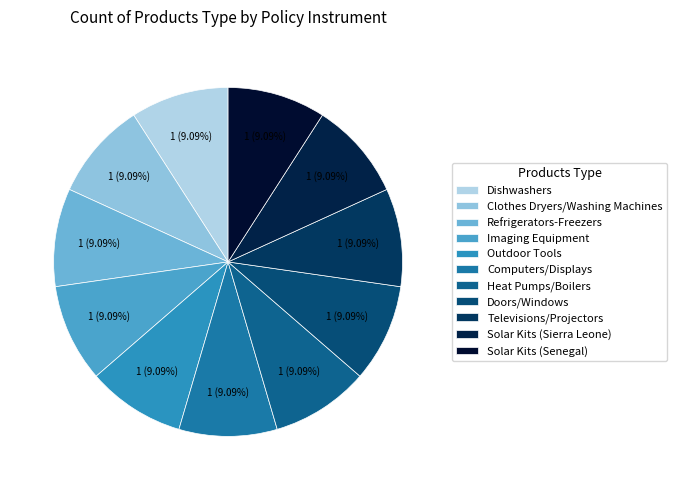

Count the number of slices in the pie.

11